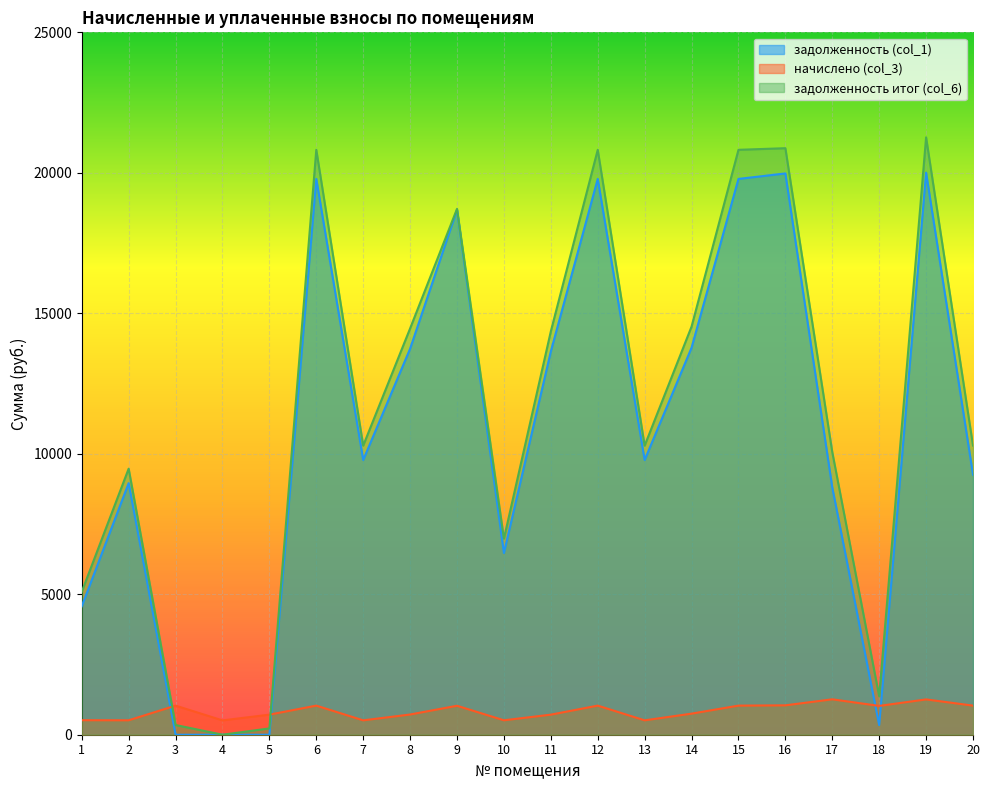

At which category is the sum across all series the highest?

19